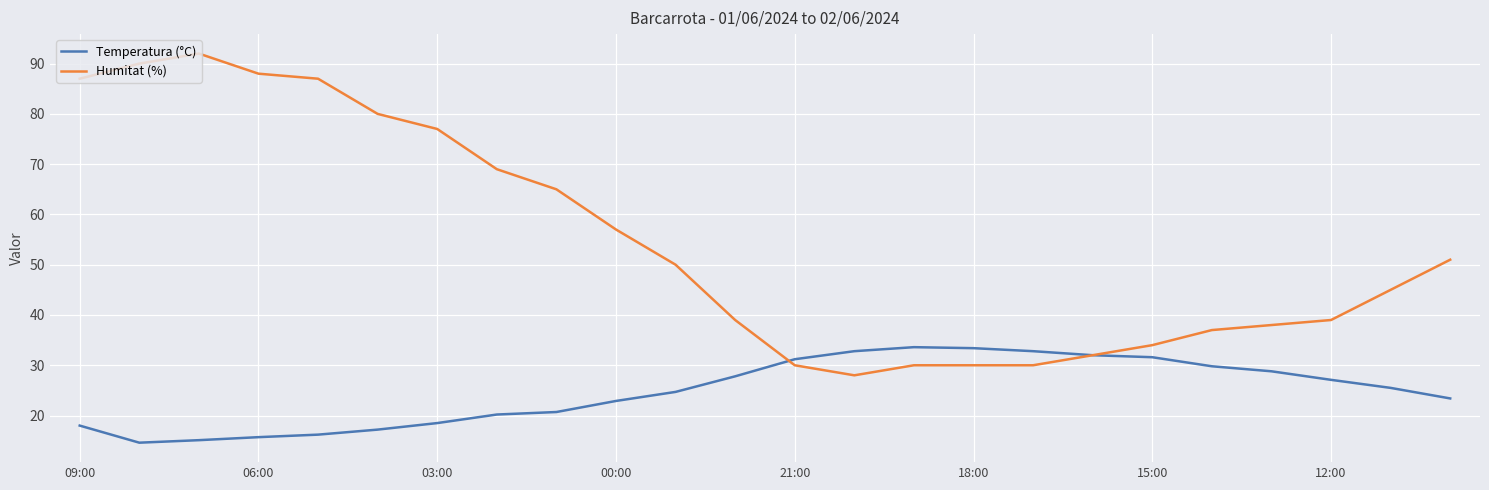

Which series has the largest range (max minus min)?

Humitat (%)